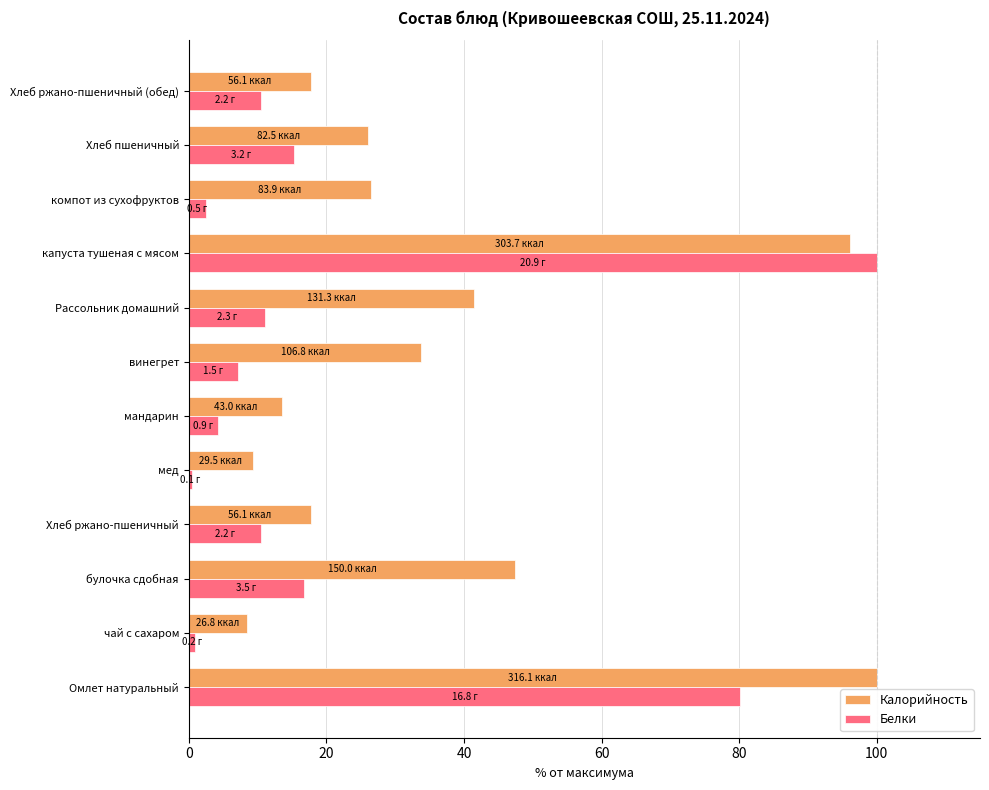

What is the highest value of the Белки series?

100.0